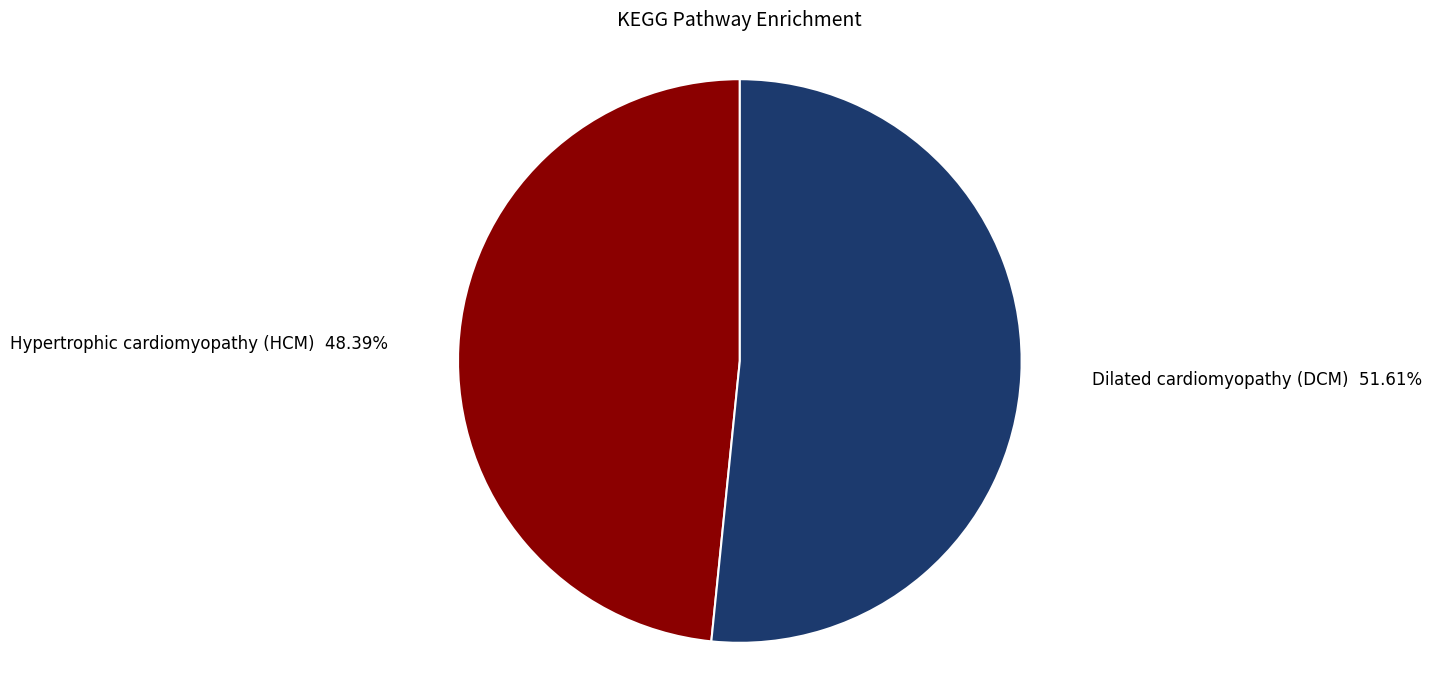

Is there any slice that represents more than half of the pie?

Yes